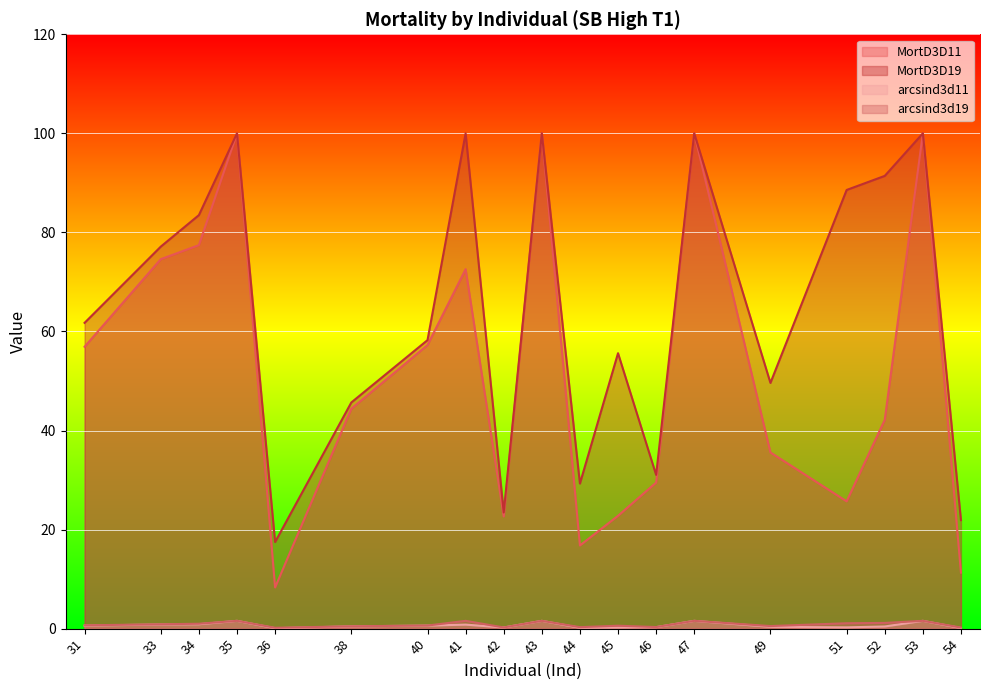

Which series changed the most between 42 and 45?

MortD3D19